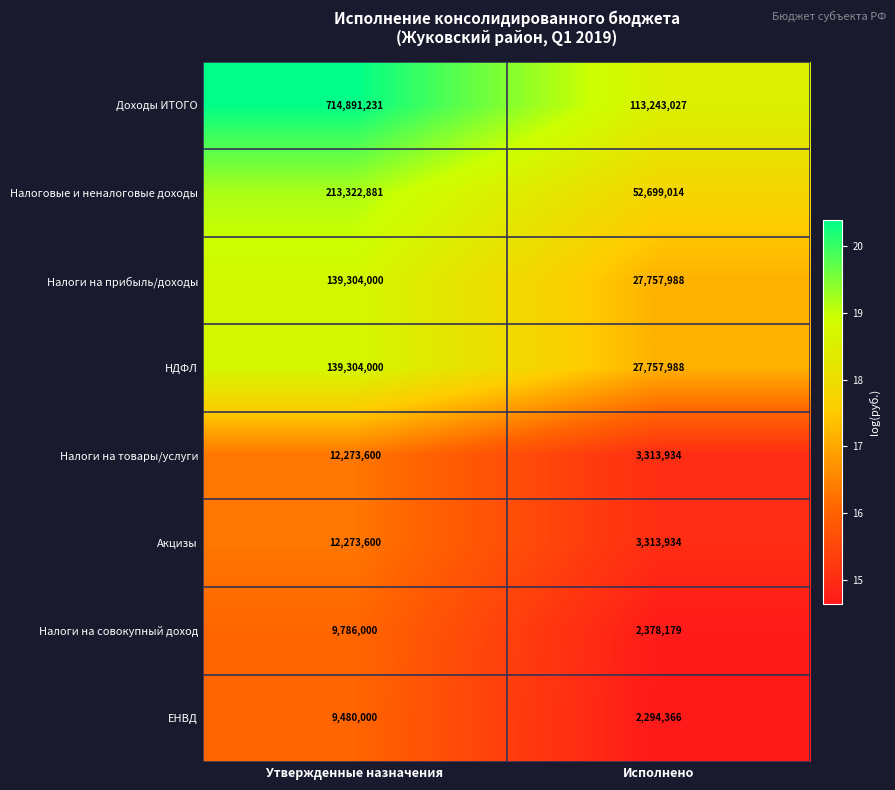

Is it true that Акцизы equals 3313934 at Исполнено?

True